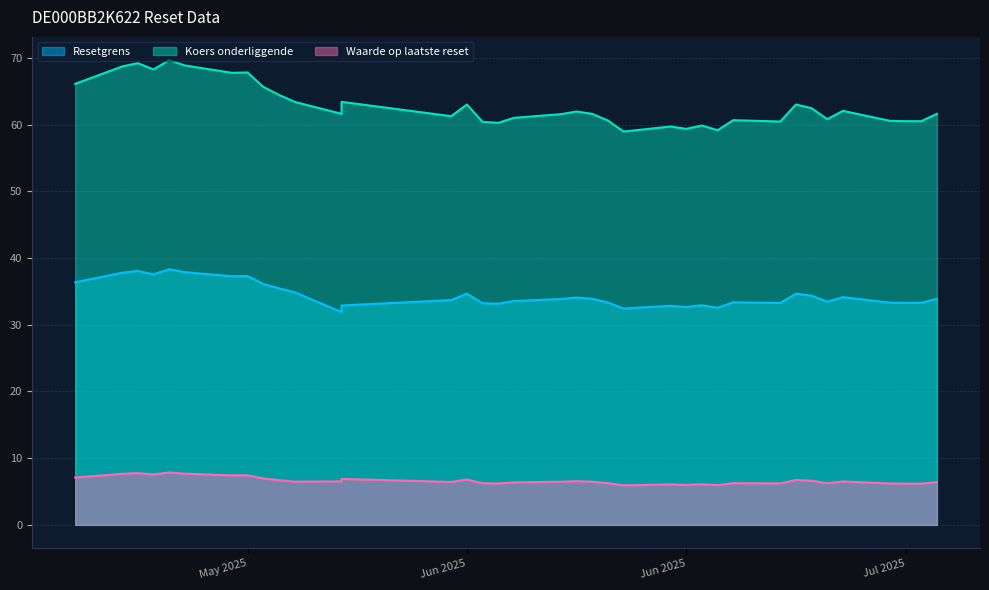

Does the chart display data point markers on the line(s)?

No